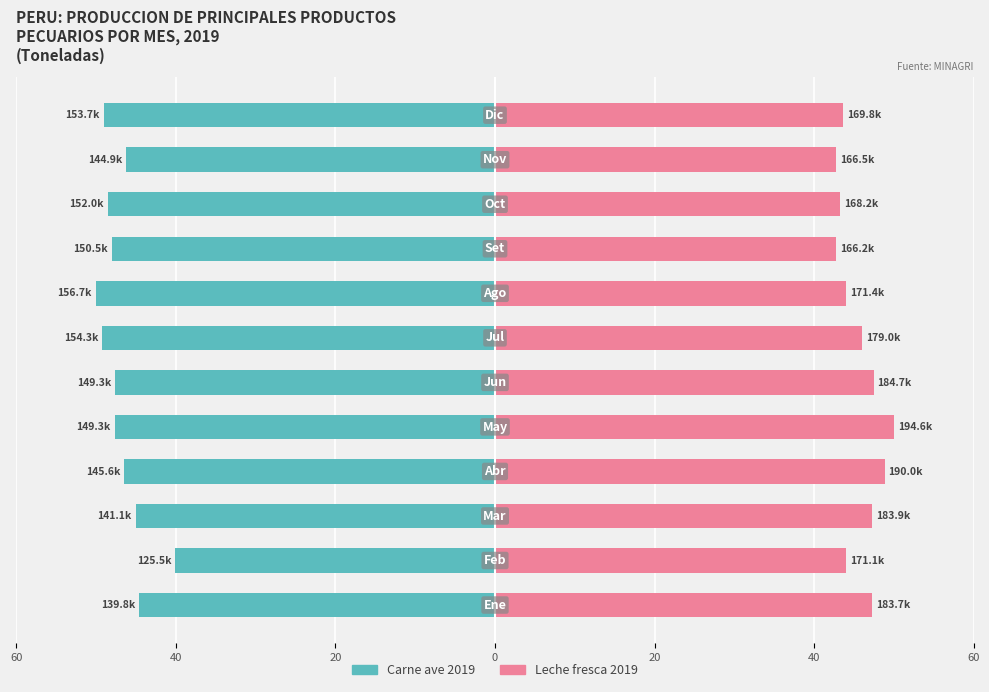

What is the difference between the maximum and minimum values in the Carne ave 2019 series?

10.0